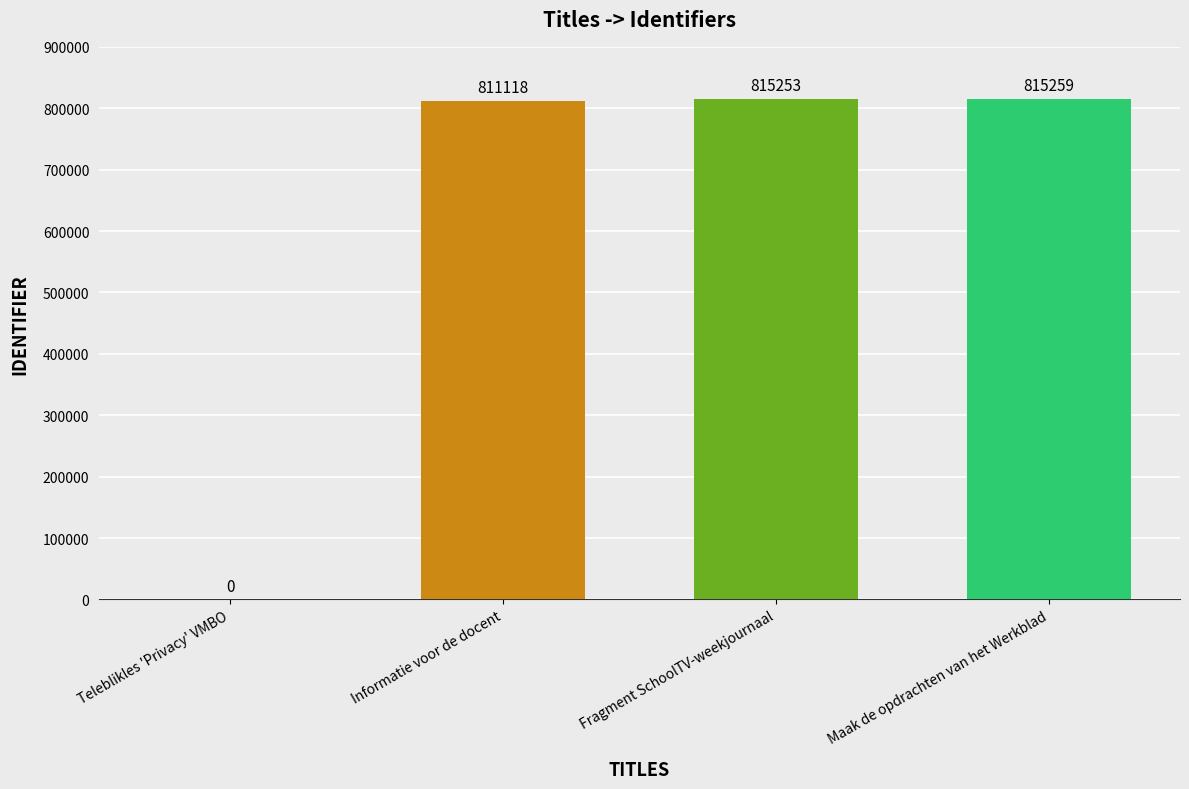

The chart shows a value of 0 at Teleblikles 'Privacy' VMBO. True or false?

True